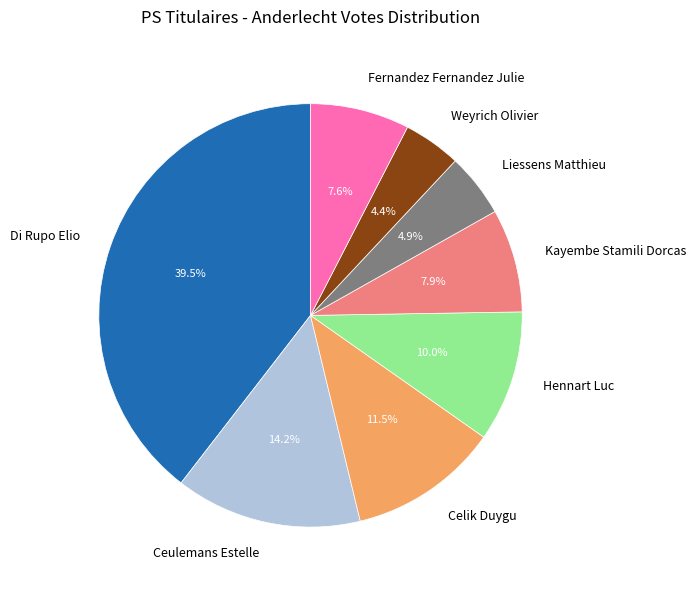

How many segments does this pie chart have?

8